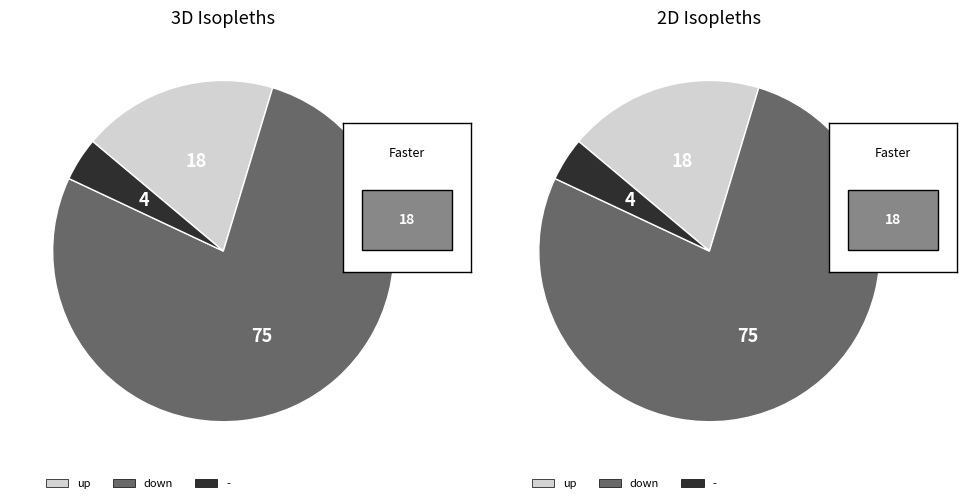

Combined, what portion of the pie is - and down?

81.4%